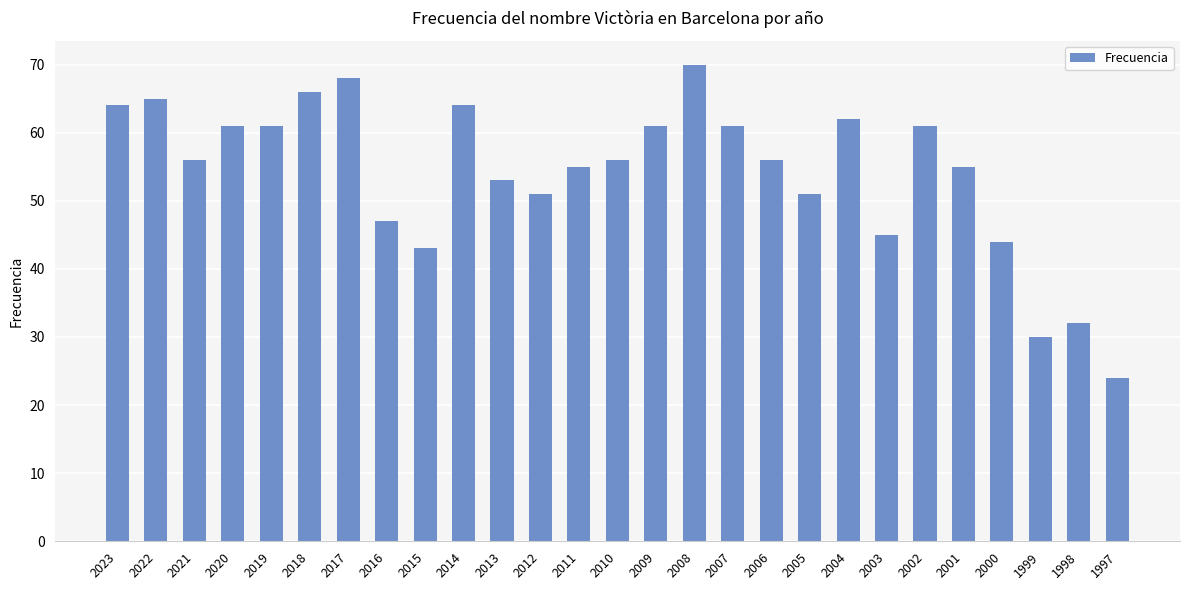

What is the greatest value displayed?

70